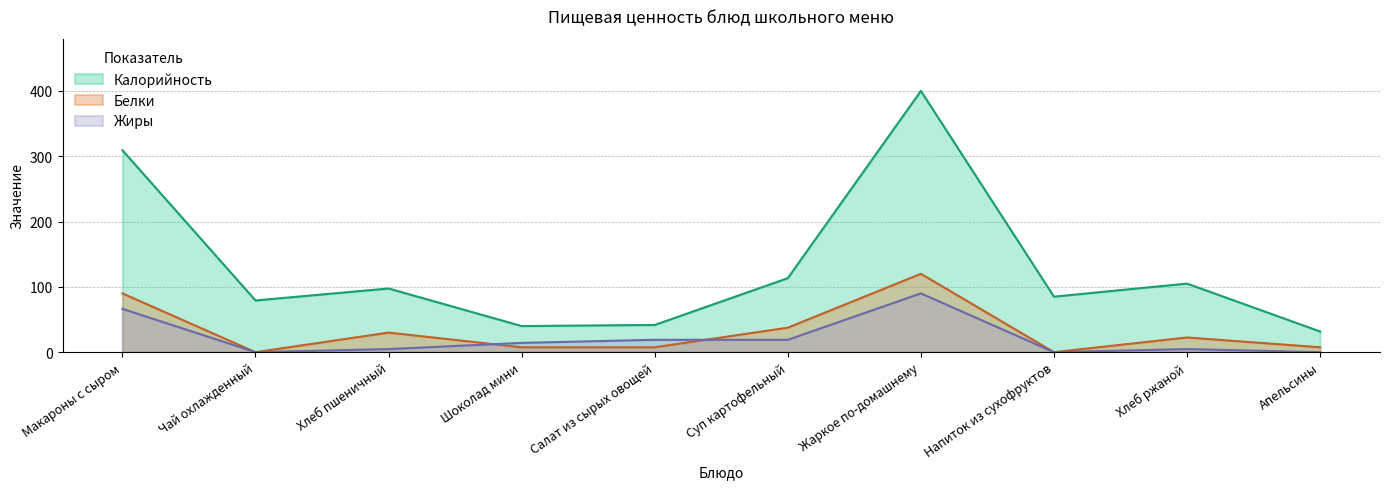

Between Шоколад мини and Апельсины, which series saw the biggest shift?

Жиры